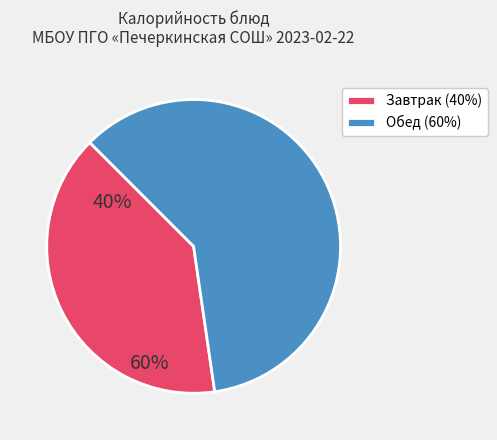

What is the smallest slice in the pie chart?

Завтрак (40%)